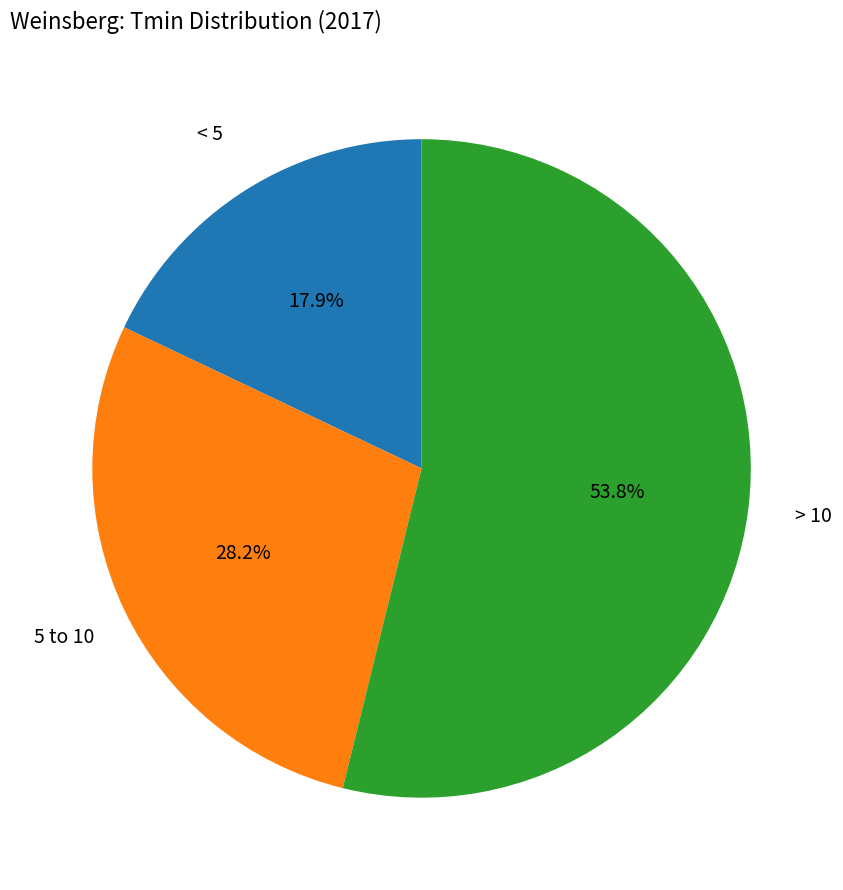

Is there any slice that represents more than half of the pie?

Yes